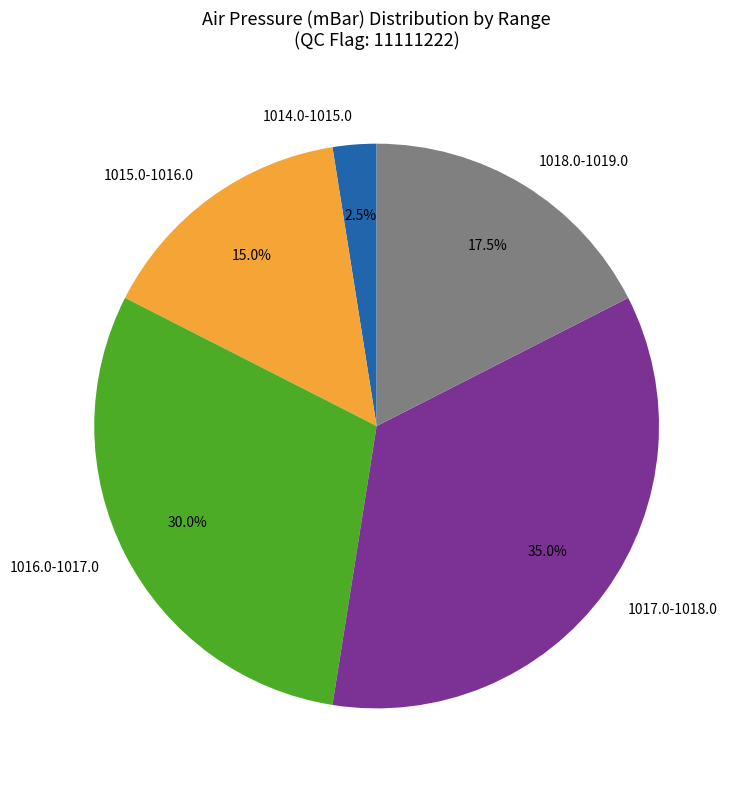

Which category has the biggest portion of the pie?

1017.0-1018.0